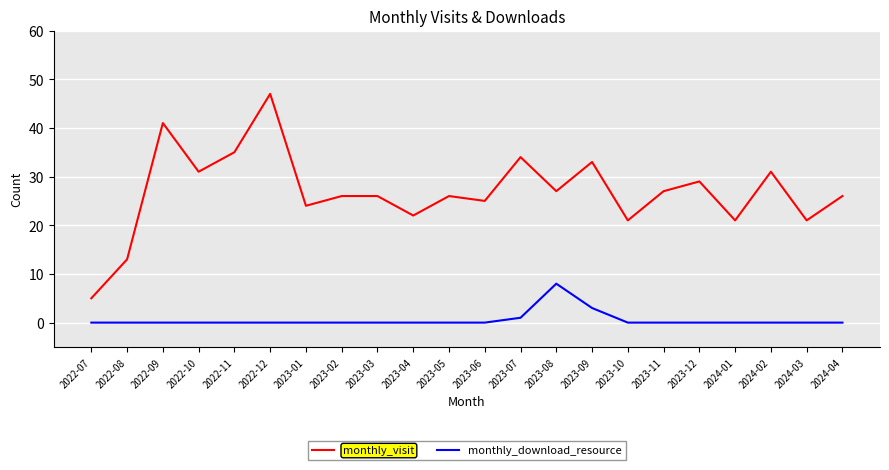

At which category does the chart reach its peak across all series?

2022-12